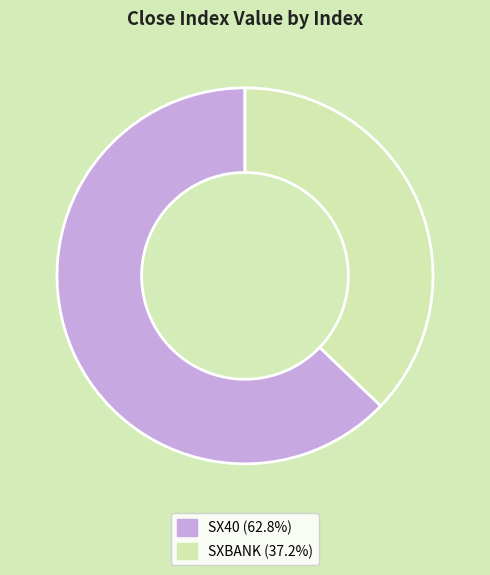

Combined, do SX40 and SXBANK account for over 50%?

Yes